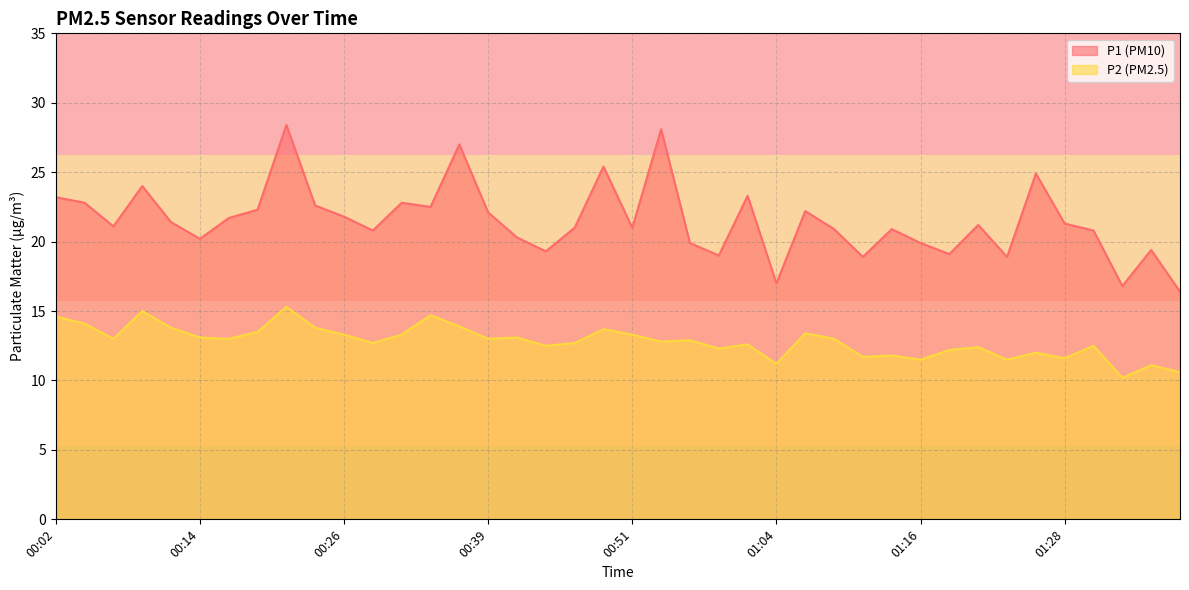

Is the value of P1 at 00:44 greater than the value of P2 at 00:29?

Yes